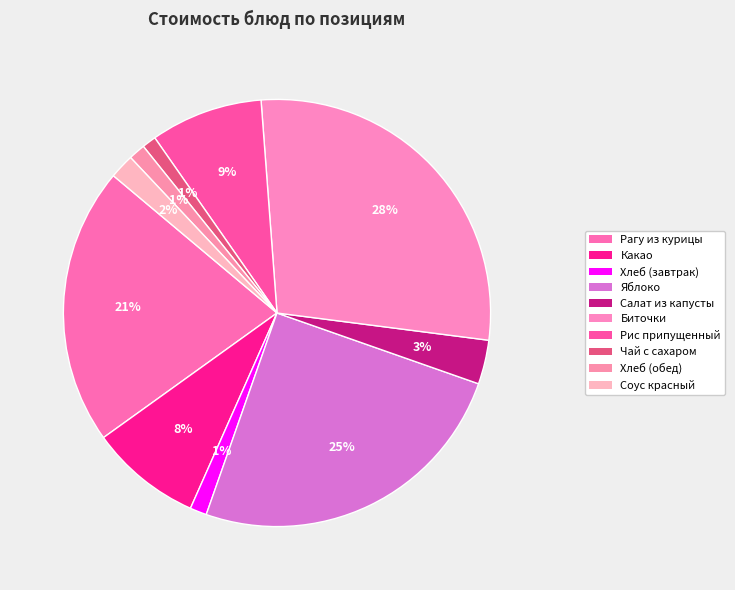

To the nearest percent, what portion does Соус красный represent?

2%